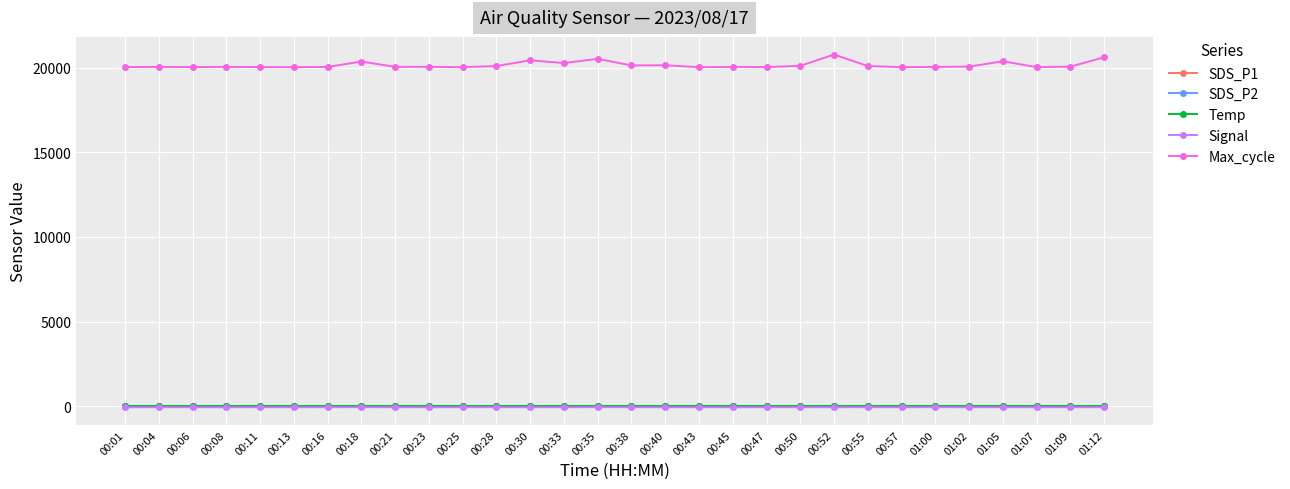

At how many categories does at least one series exceed 5076?

30